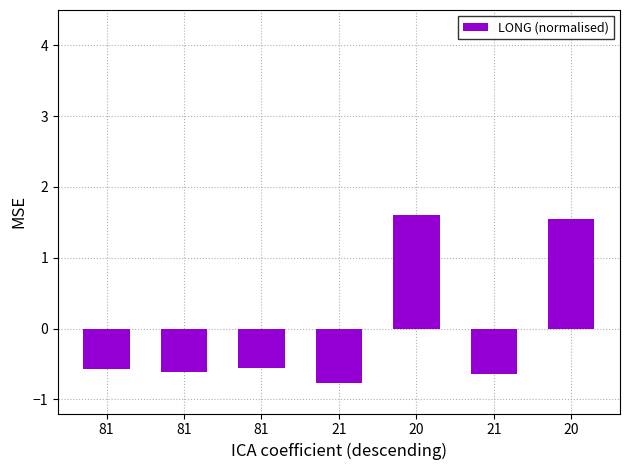

Are the bars grouped side by side (vs. stacked)?

No